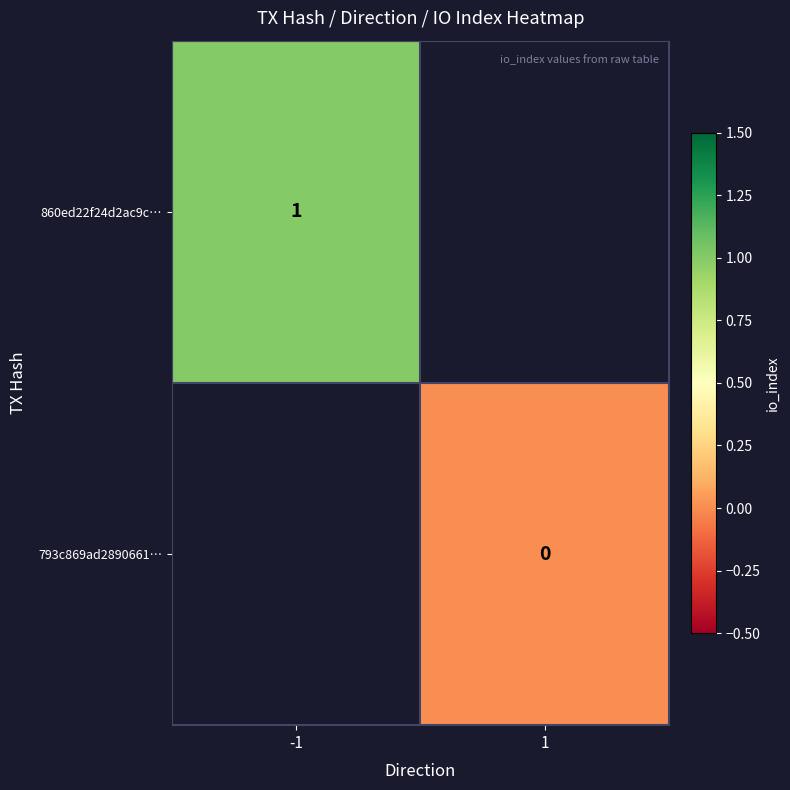

At which category does the chart reach its minimum across all series?

1